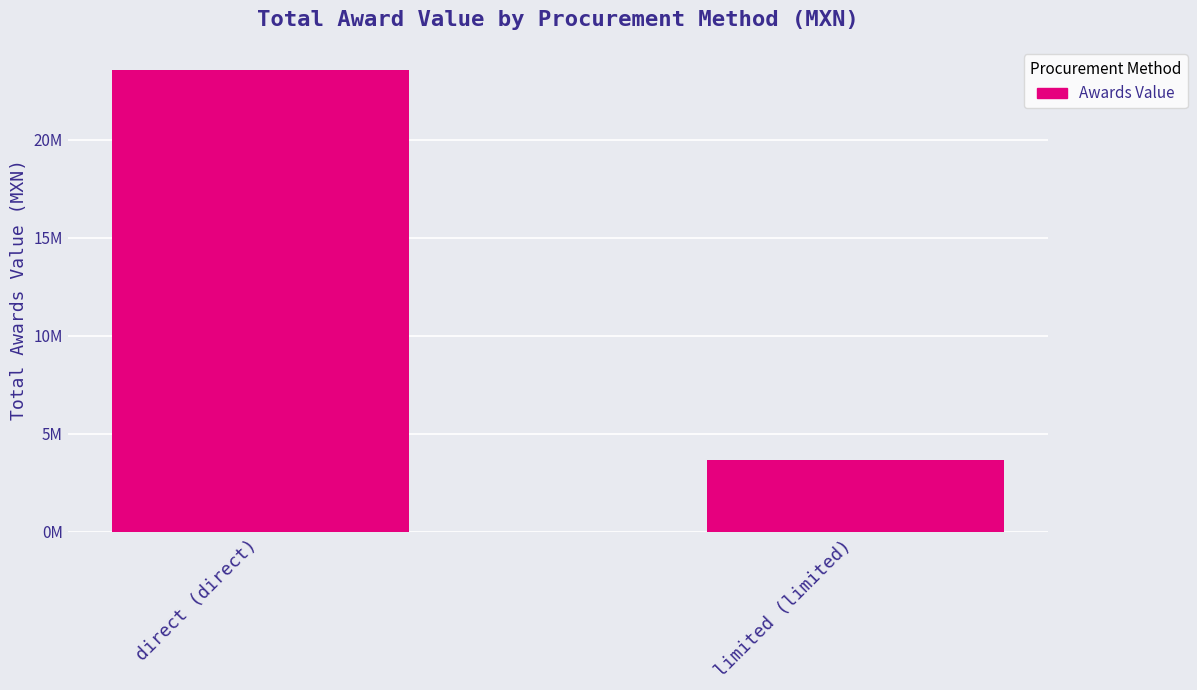

Reading left to right, extract all data points from this chart.

23557234.2	3682234.9